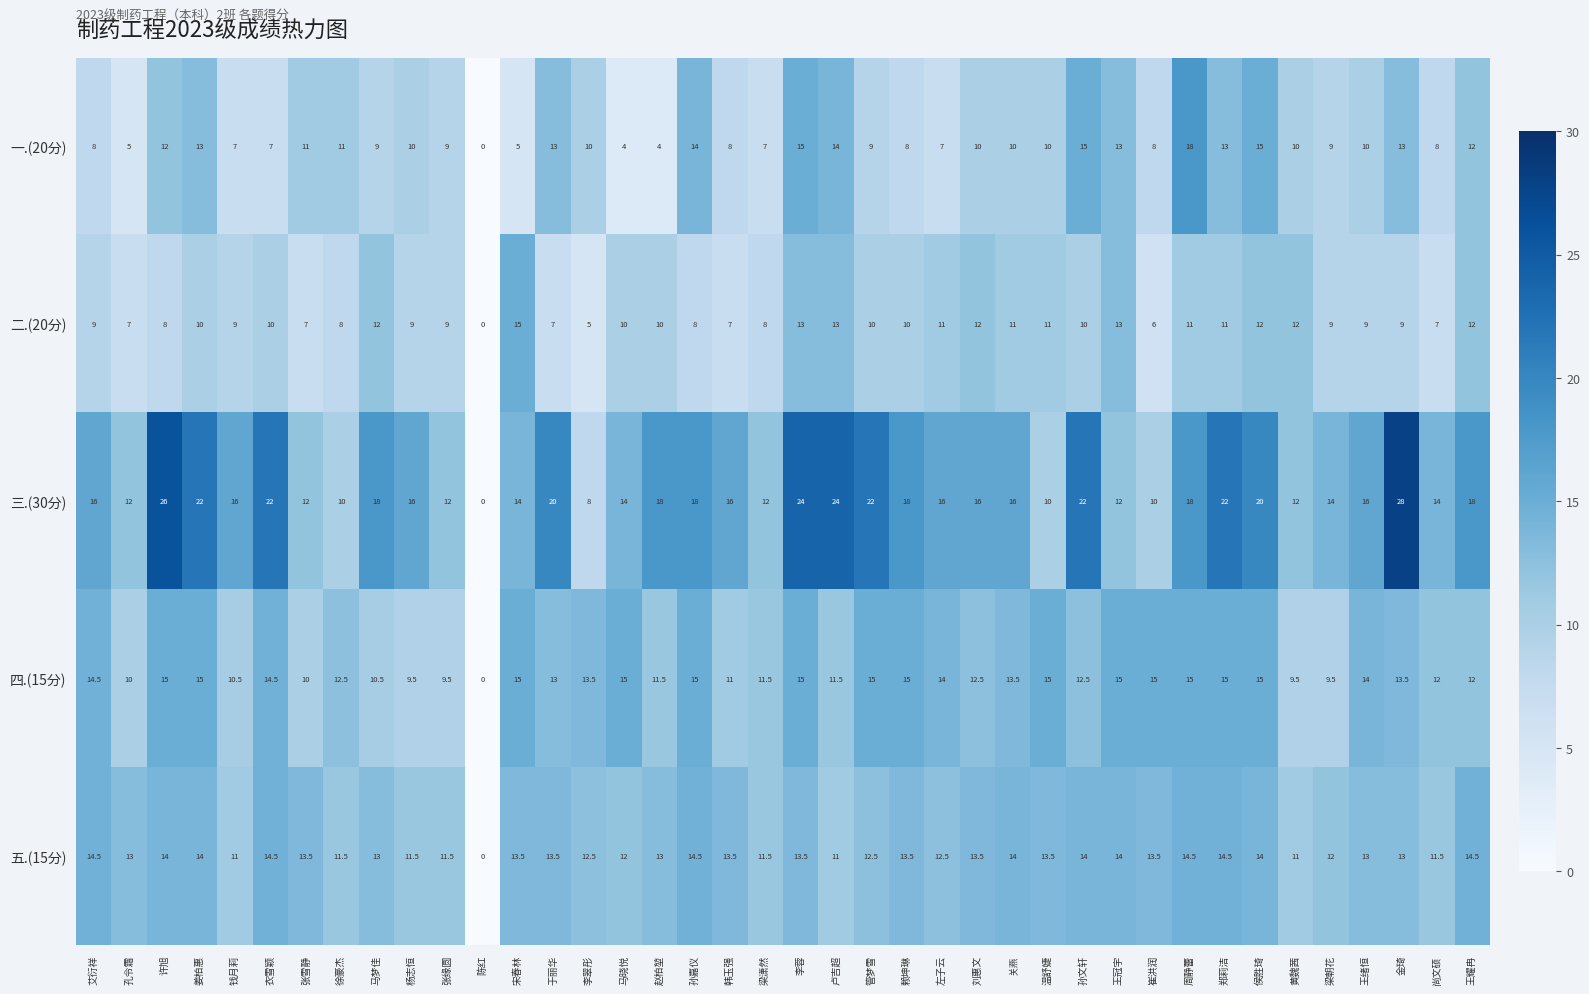

Read the 二.(20分) value at 艾衍祥.

9.0